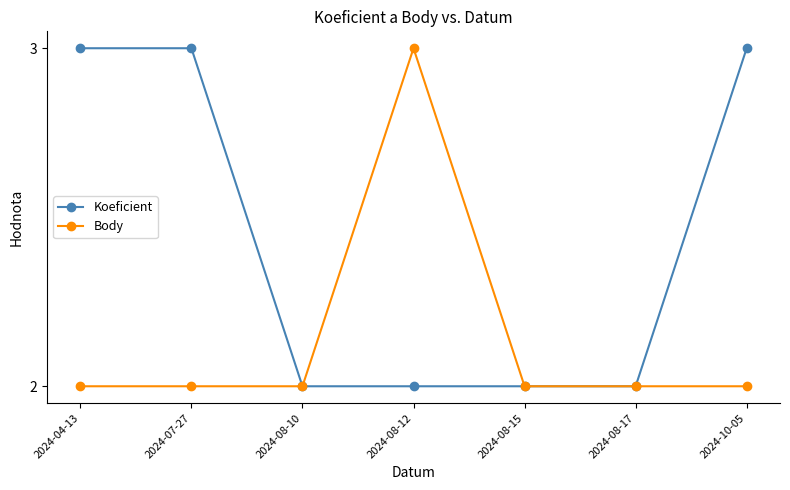

Is the value of Body at 2024-08-15 greater than the value of Koeficient at 2024-07-27?

No